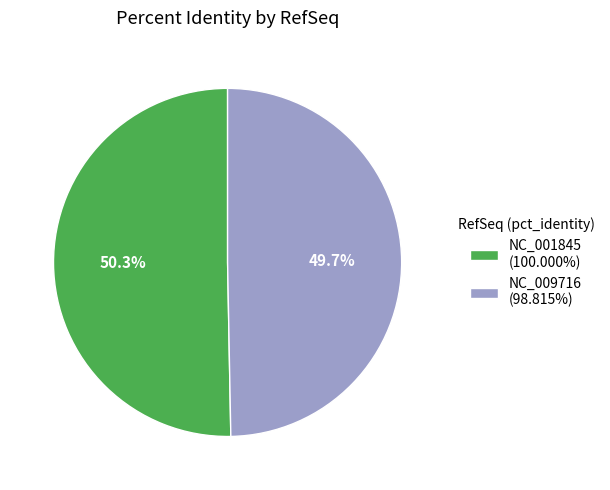

The NC_009716 slice represents 50% of the pie. True or false?

True